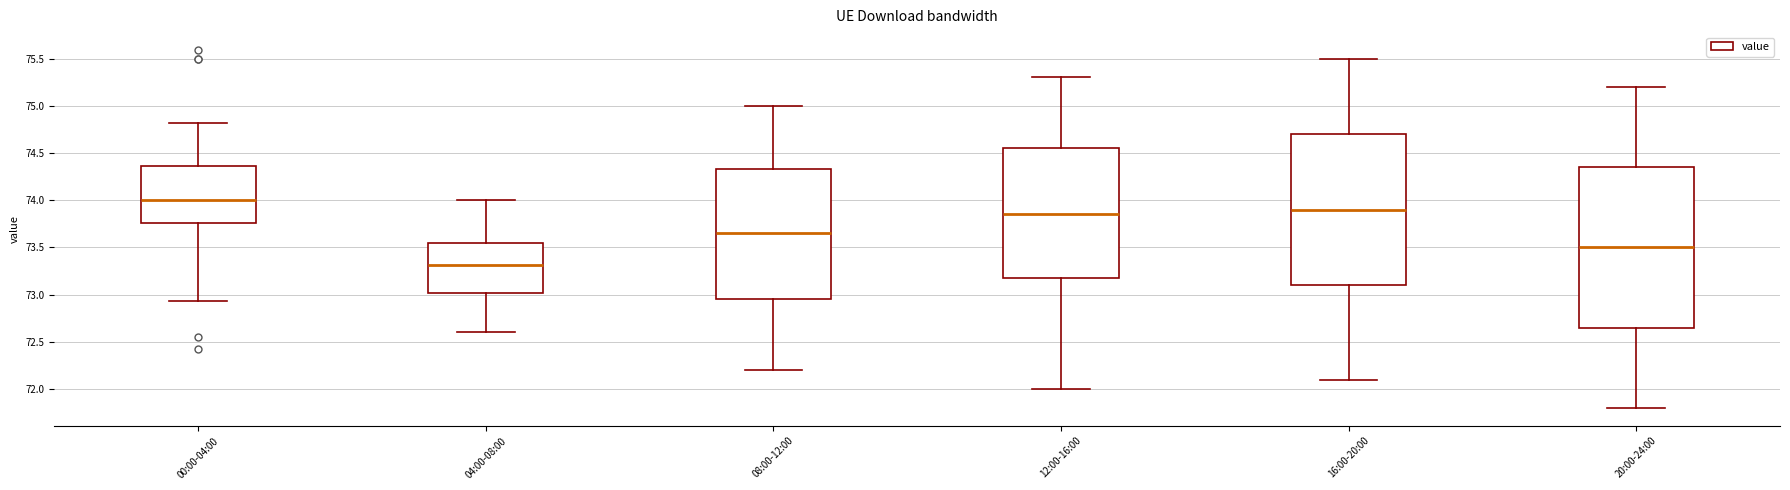

Which box has the highest median line?

00:00-04:00